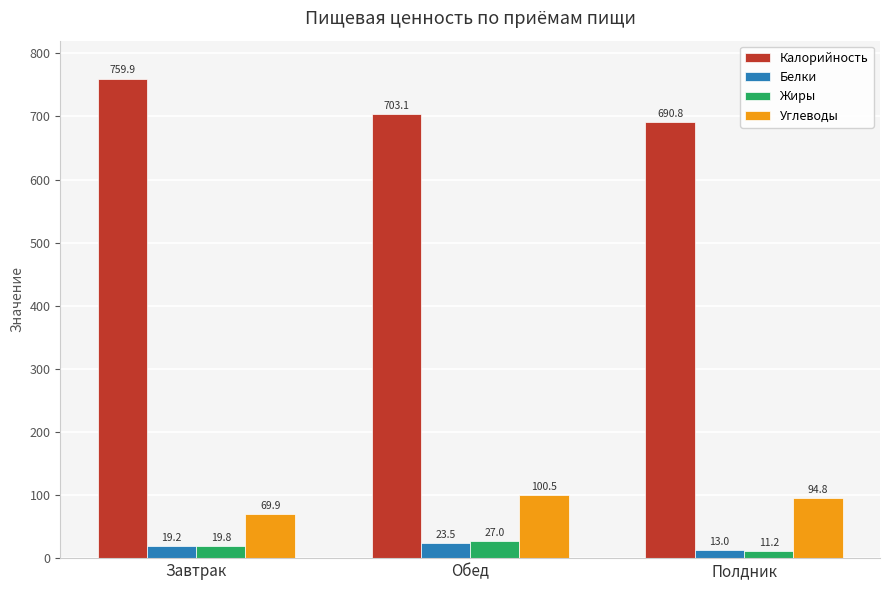

What is the maximum value shown in the chart?

759.9